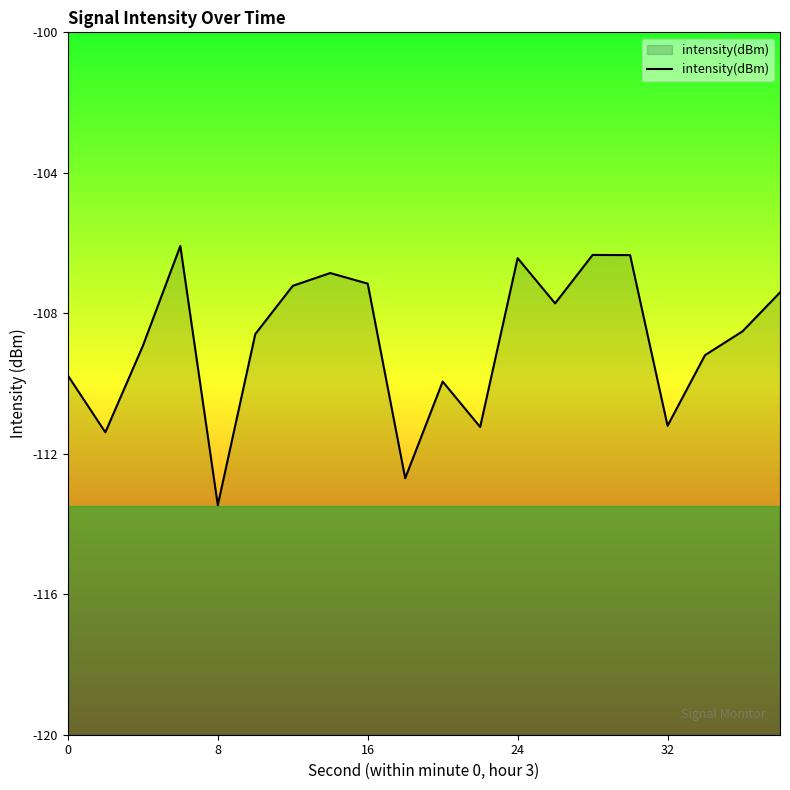

What is the minimum value shown in the chart?

-113.5